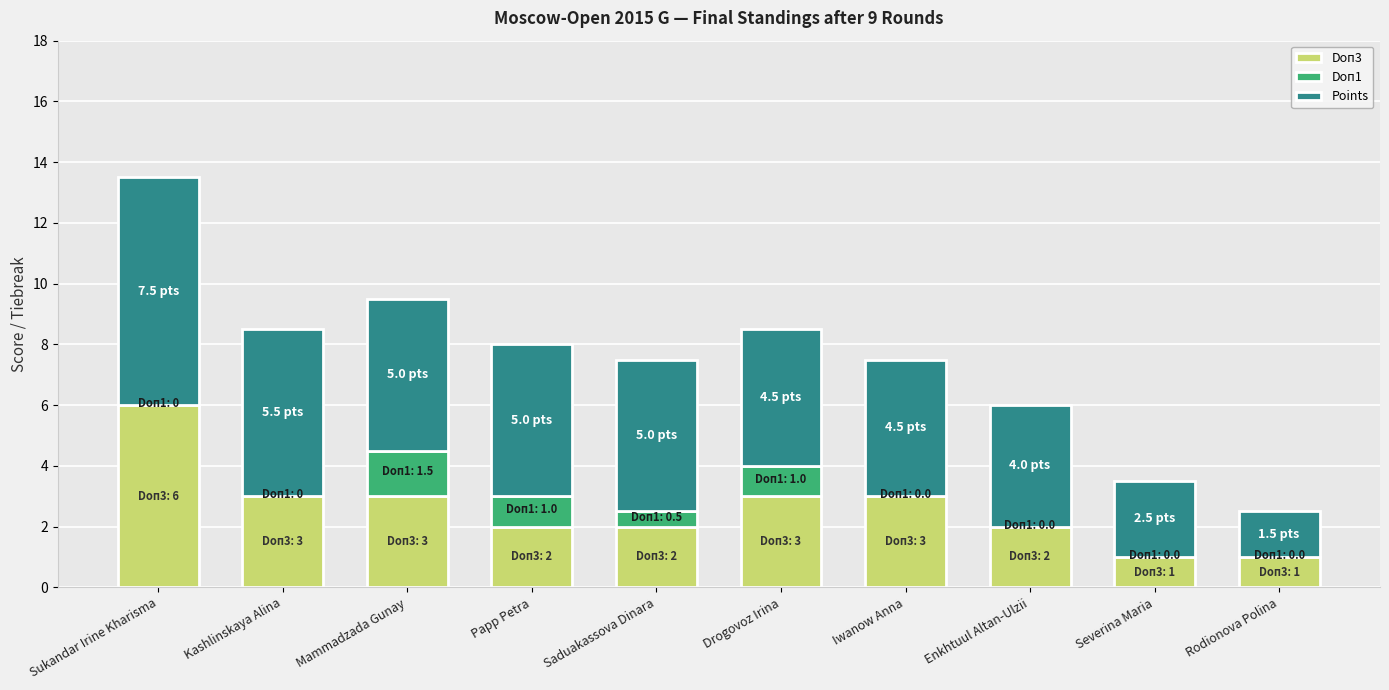

What value does the Doп3 series have at Mammadzada Gunay?

3.0